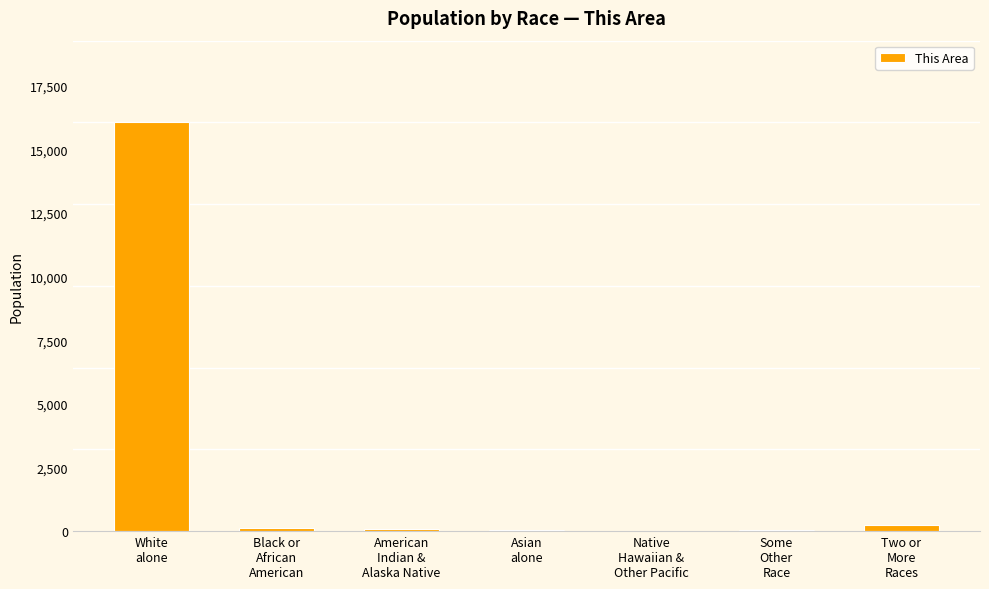

What is the sum of all values?

16589